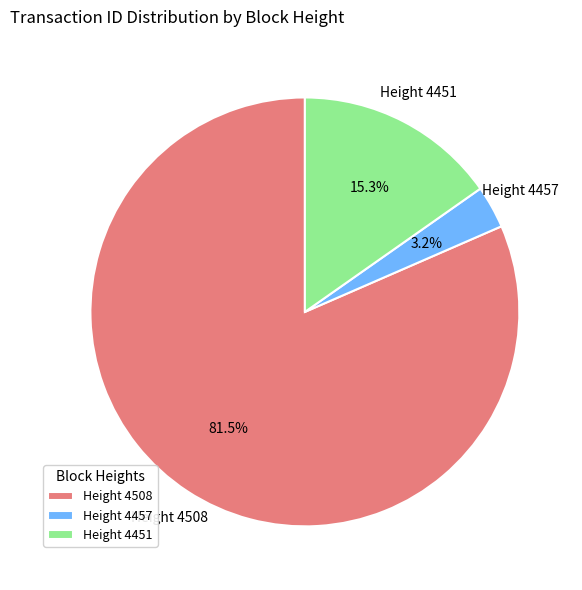

Which slice is the largest?

Height 4508